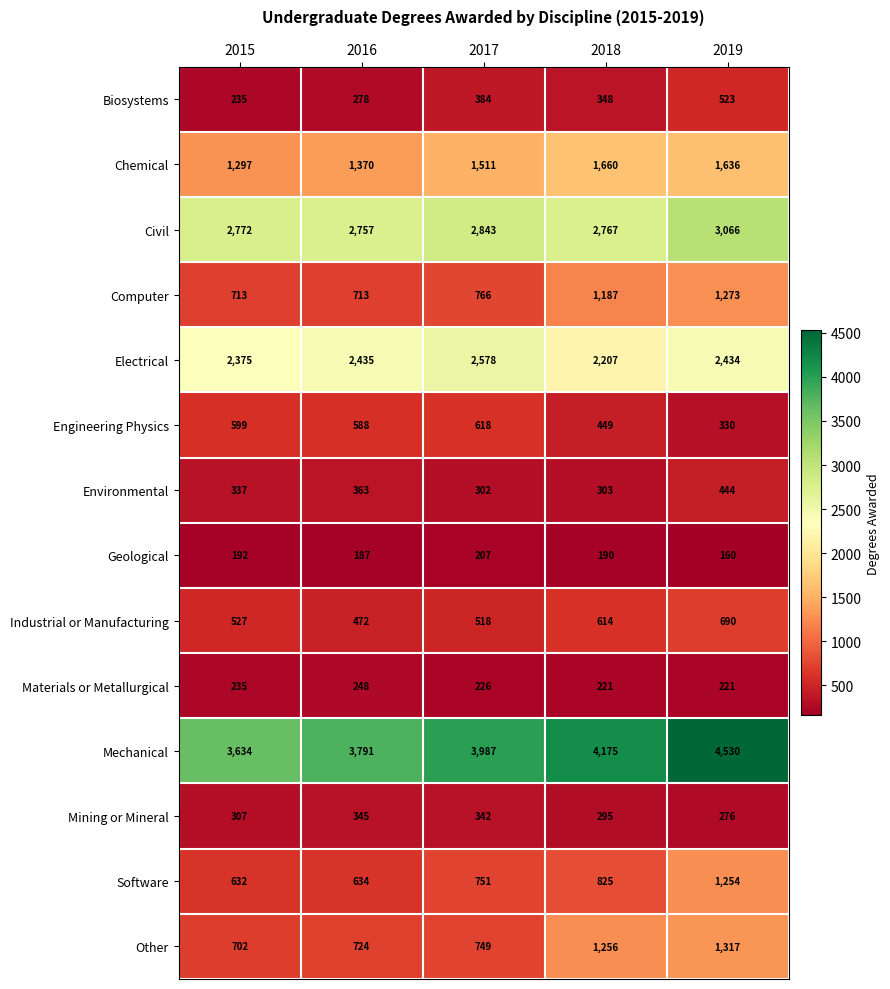

What is the sum of all Geological values?

936